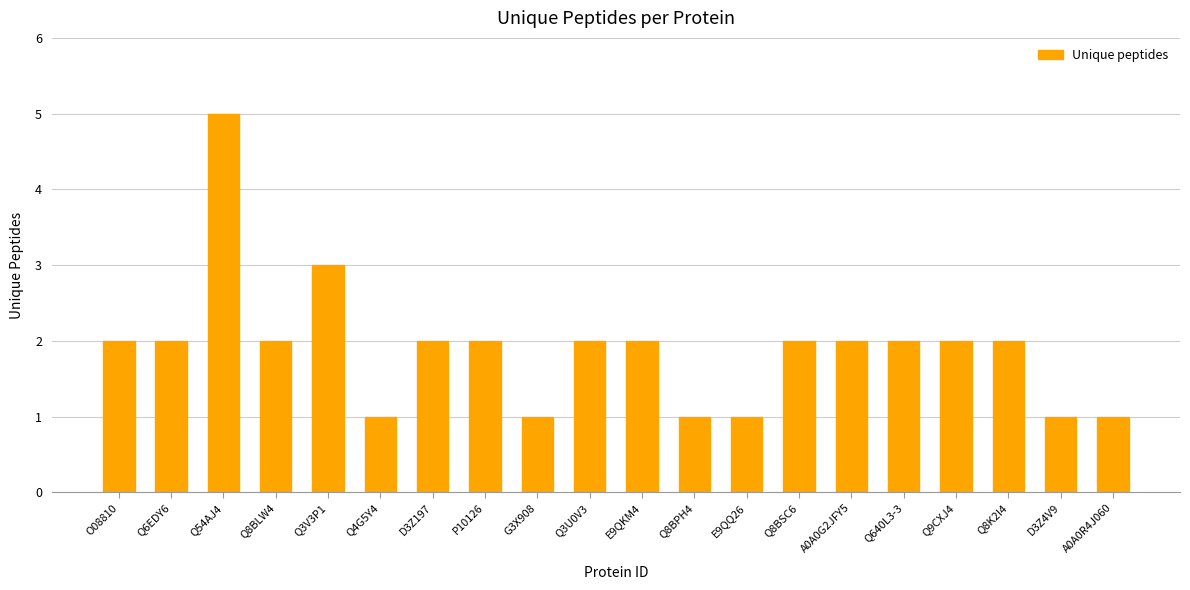

Read the value at A0A0R4J060.

1